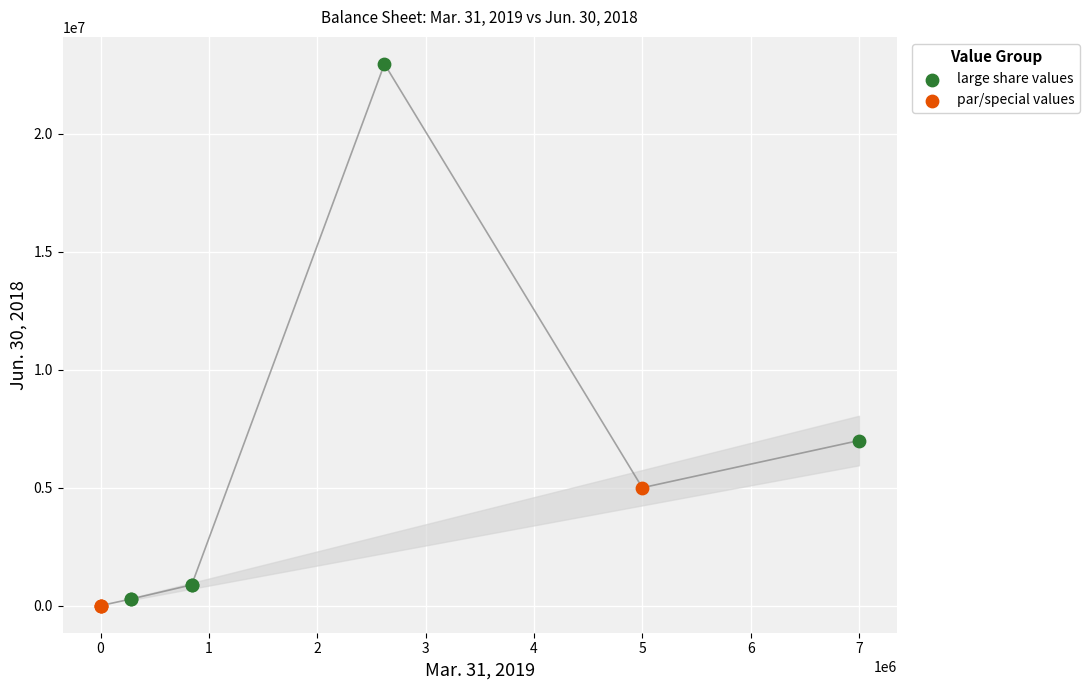

Which series has the widest spread of Y values?

large share values